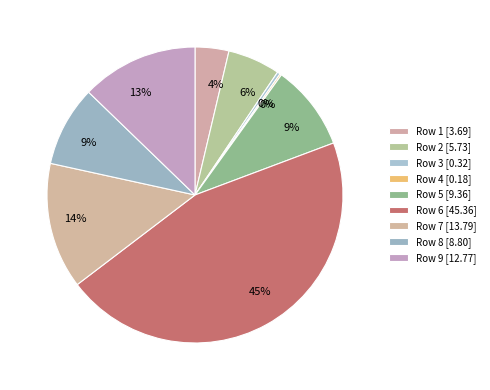

Count the number of slices in the pie.

9